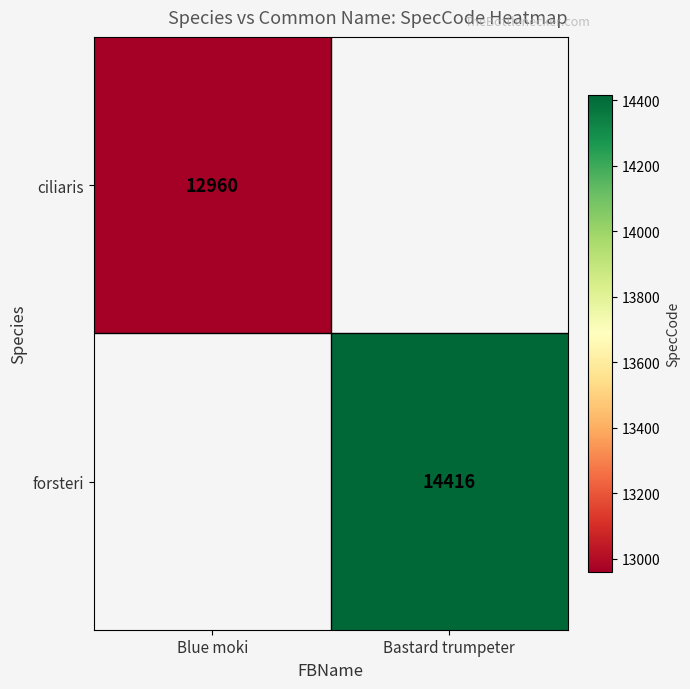

Is it true that forsteri equals 14416 at Bastard trumpeter?

True